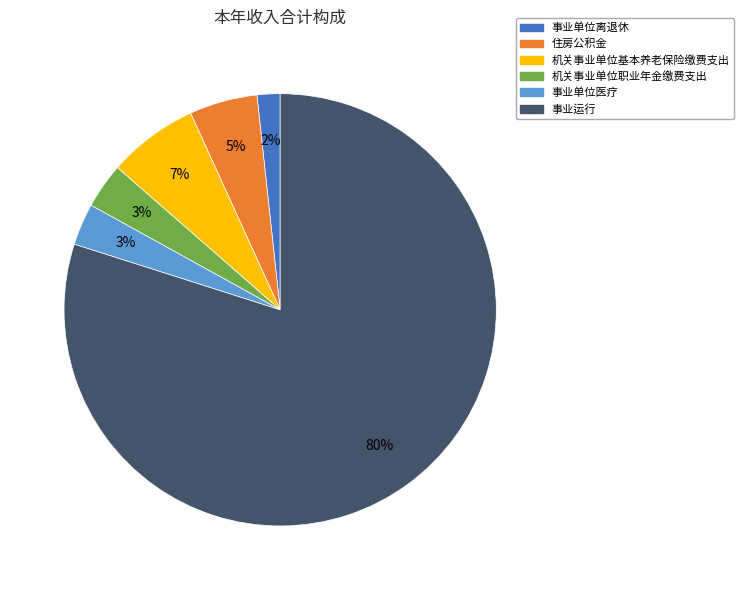

Between 机关事业单位基本养老保险缴费支出 and 事业单位医疗, which is larger?

机关事业单位基本养老保险缴费支出